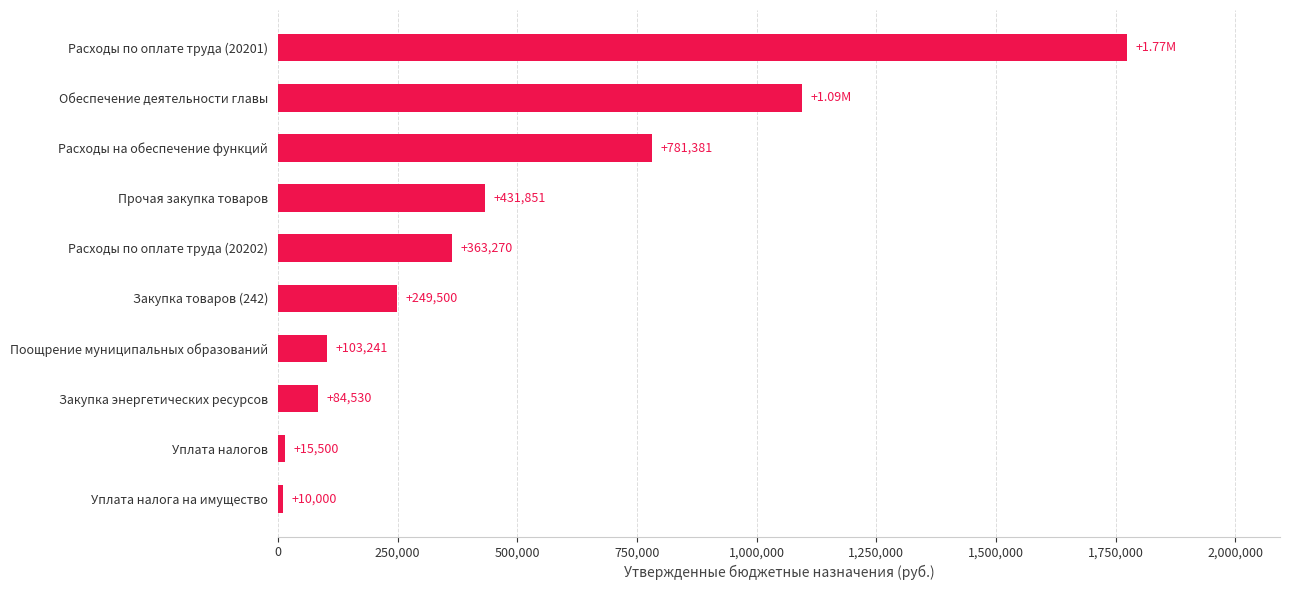

What is the change in value from Уплата налога на имущество to Обеспечение деятельности главы?

+1084368.0